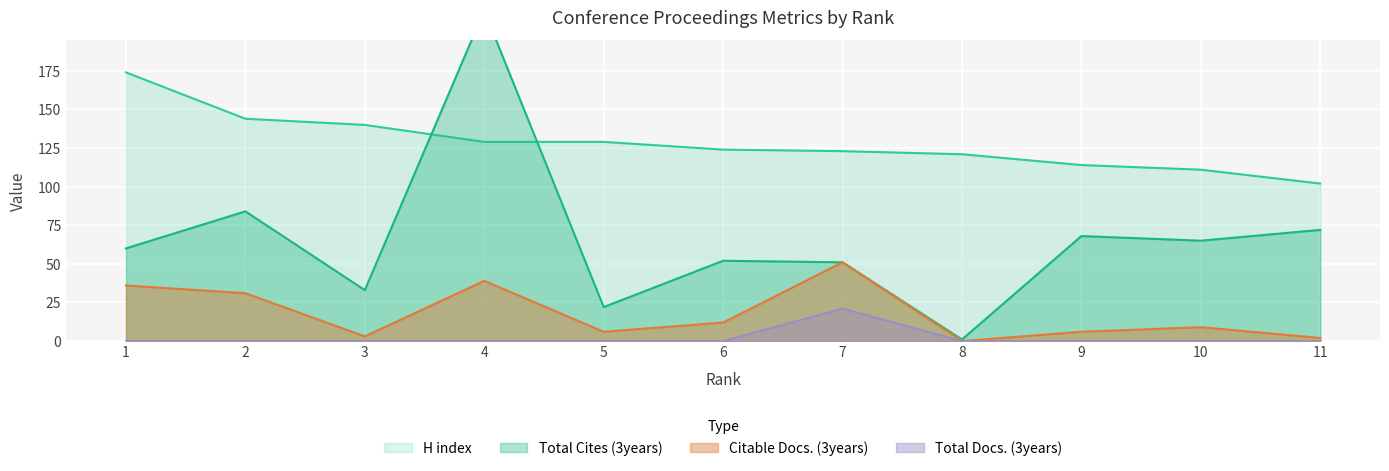

The value of Citable Docs. (3years) at 8 is 30. True or false?

False